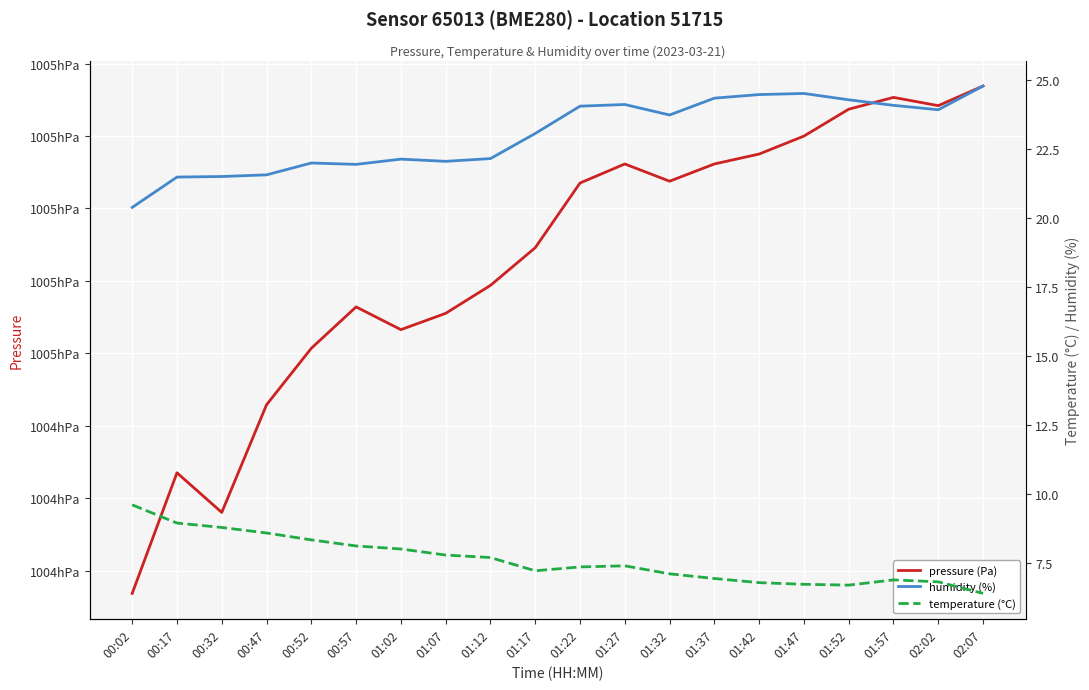

True or false: temperature (°C) and pressure (Pa) intersect in this chart.

False